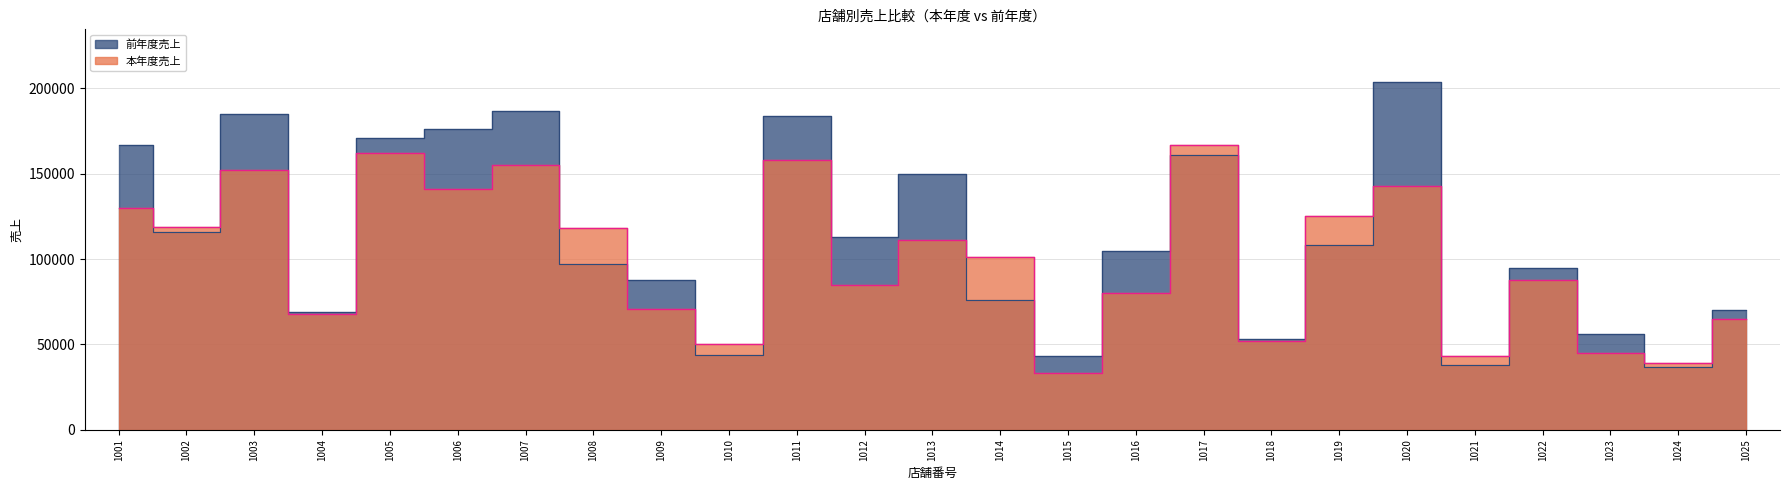

Which category has the highest value in the 本年度売上 series?

1017